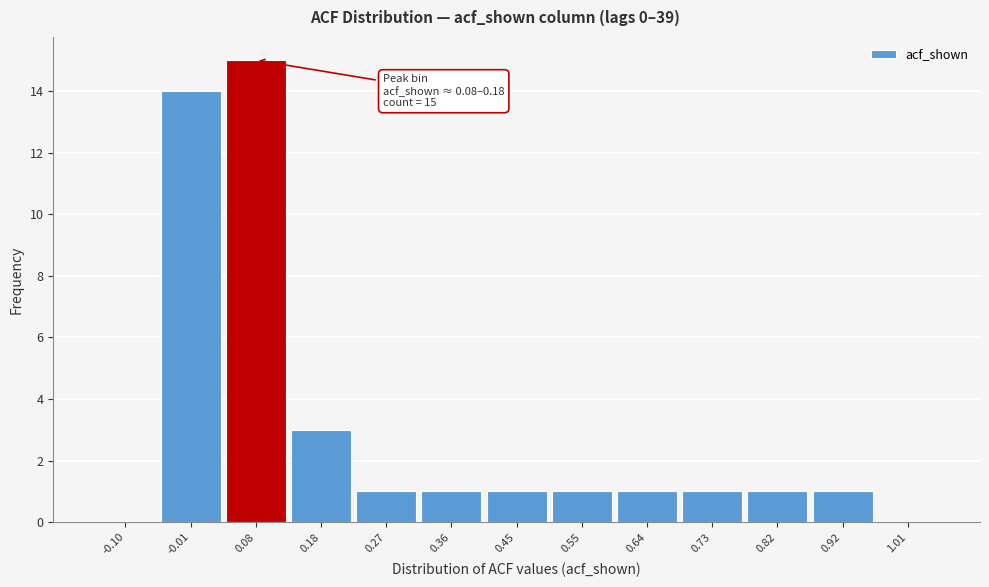

Reading left to right, list all the values displayed in this chart.

-0.10=0	-0.01=14	0.08=15	0.18=3	0.27=1	0.36=1	0.45=1	0.55=1	0.64=1	0.73=1	0.82=1	0.92=1	1.01=0